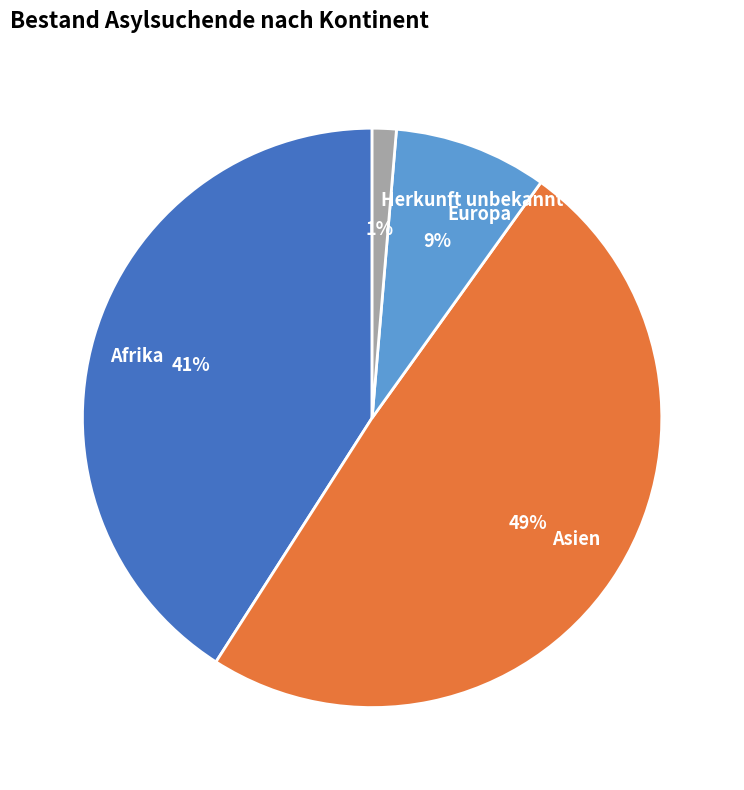

To the nearest percent, what is the difference between the Asien and Herkunft unbekannt slice percentages?

48%